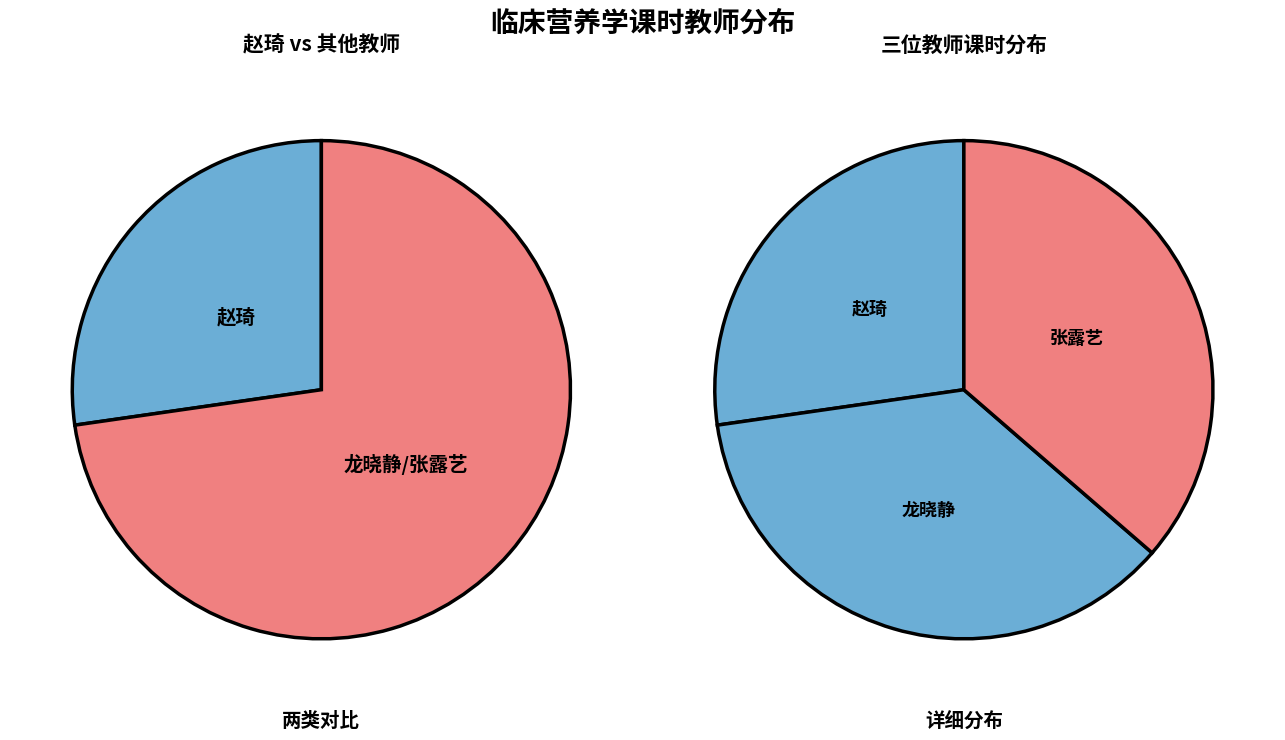

What is the ratio of the value at 赵琦 to the value at 张露艺?

0.8